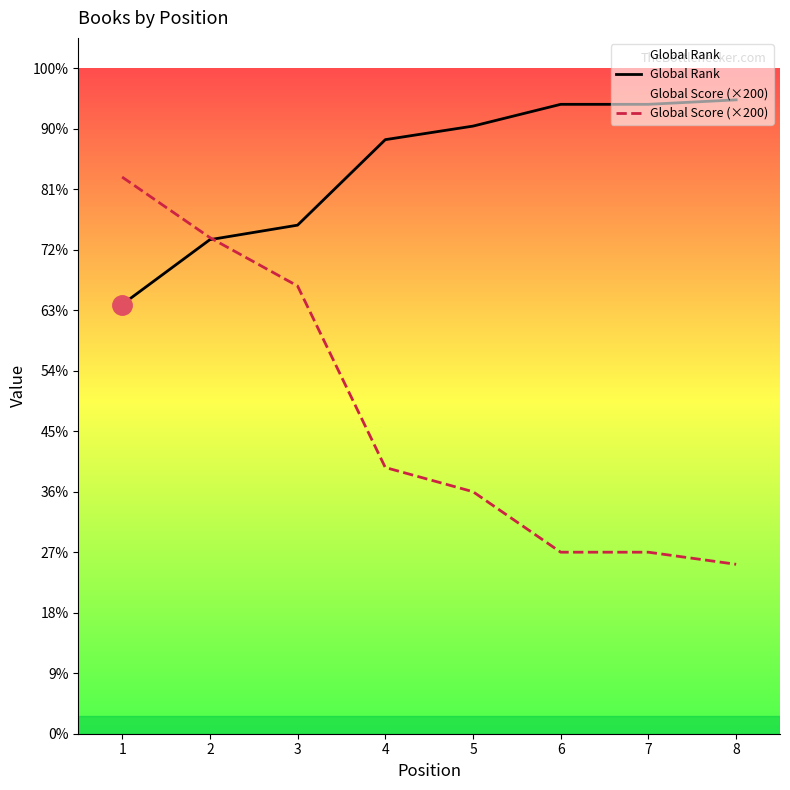

What are all the series names shown in the legend?

Global Rank, Global Score (×200)